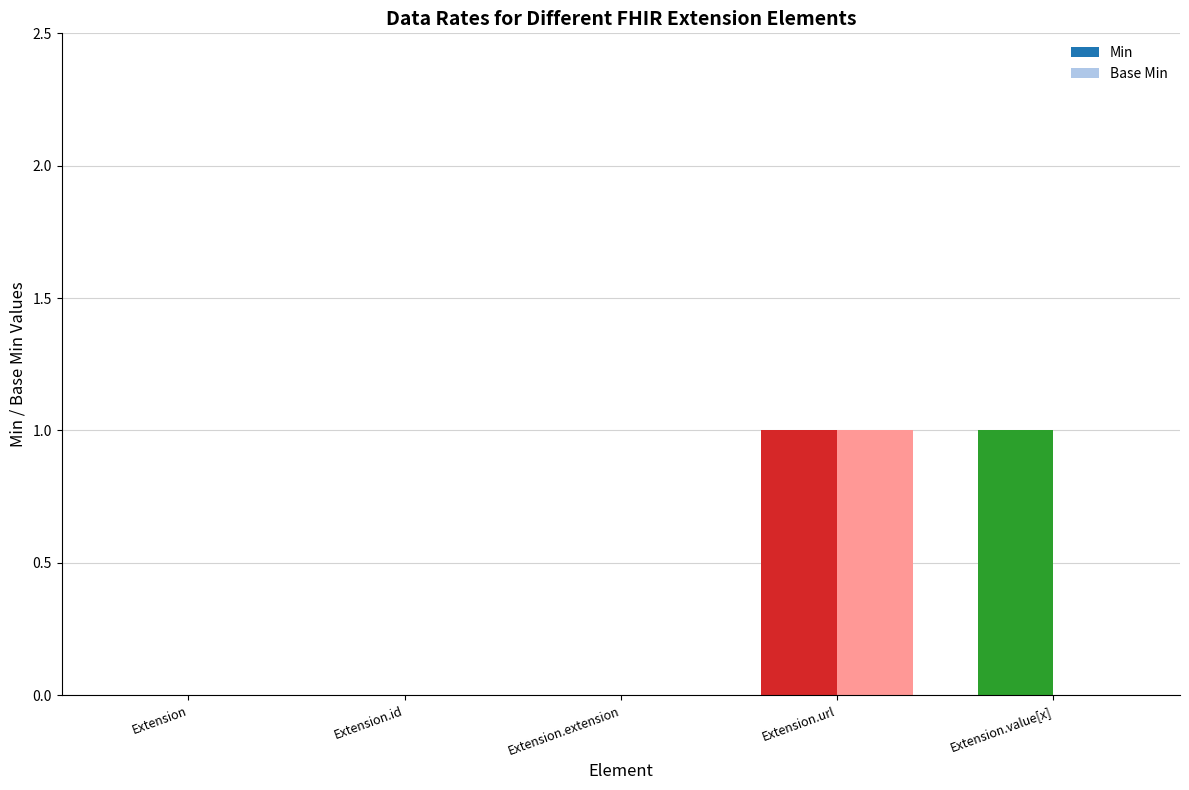

The value of Base Min at Extension.url is 1. True or false?

True